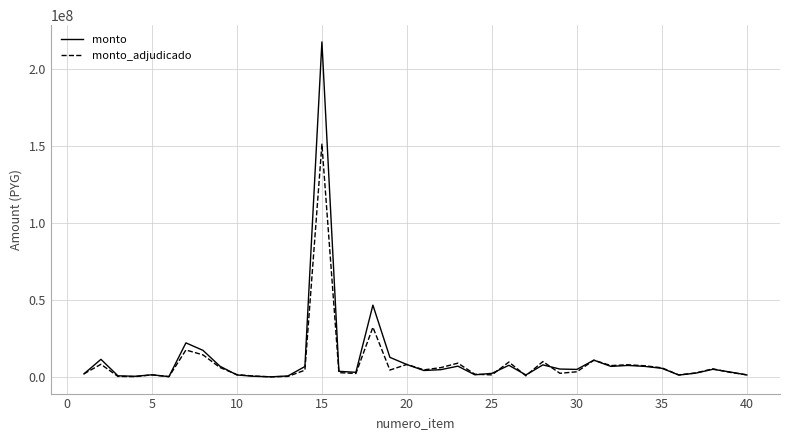

What is the maximum value shown in the chart?

217322000